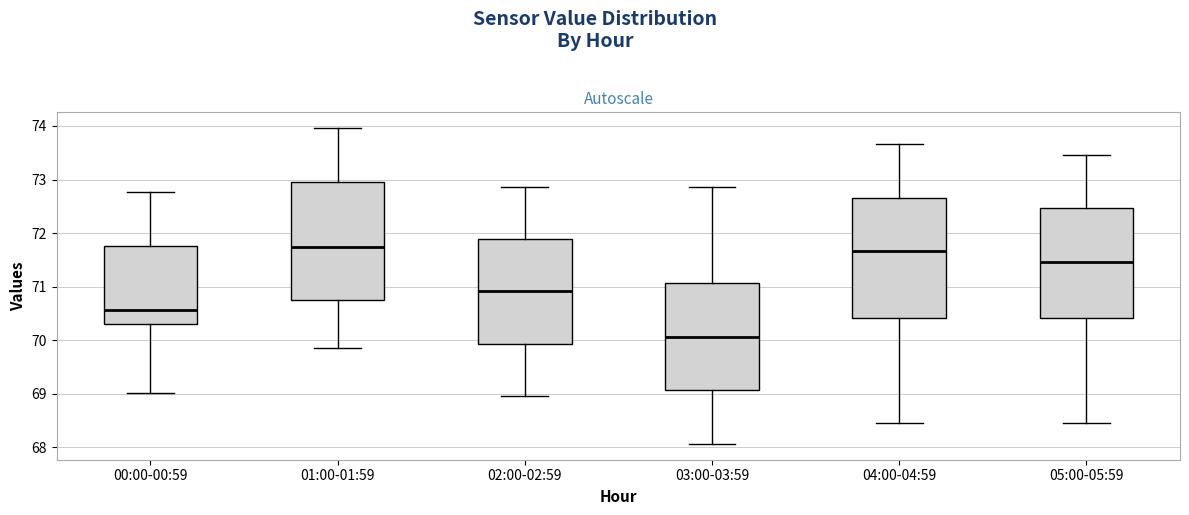

Reading left to right, transcribe this box plot: for each box, give where its median line is, the range the box spans, and where its two whiskers end, as read against the y-axis. The values are not printed on the chart, so give them approximately, as read against the axis.

00:00-00:59: median 70.6, box 70.3 to 71.8, whiskers 69.0 to 72.8
01:00-01:59: median 71.7, box 70.7 to 73.0, whiskers 69.9 to 74.0
02:00-02:59: median 70.9, box 69.9 to 71.9, whiskers 69.0 to 72.9
03:00-03:59: median 70.1, box 69.1 to 71.1, whiskers 68.1 to 72.9
04:00-04:59: median 71.7, box 70.4 to 72.7, whiskers 68.5 to 73.7
05:00-05:59: median 71.5, box 70.4 to 72.5, whiskers 68.5 to 73.5